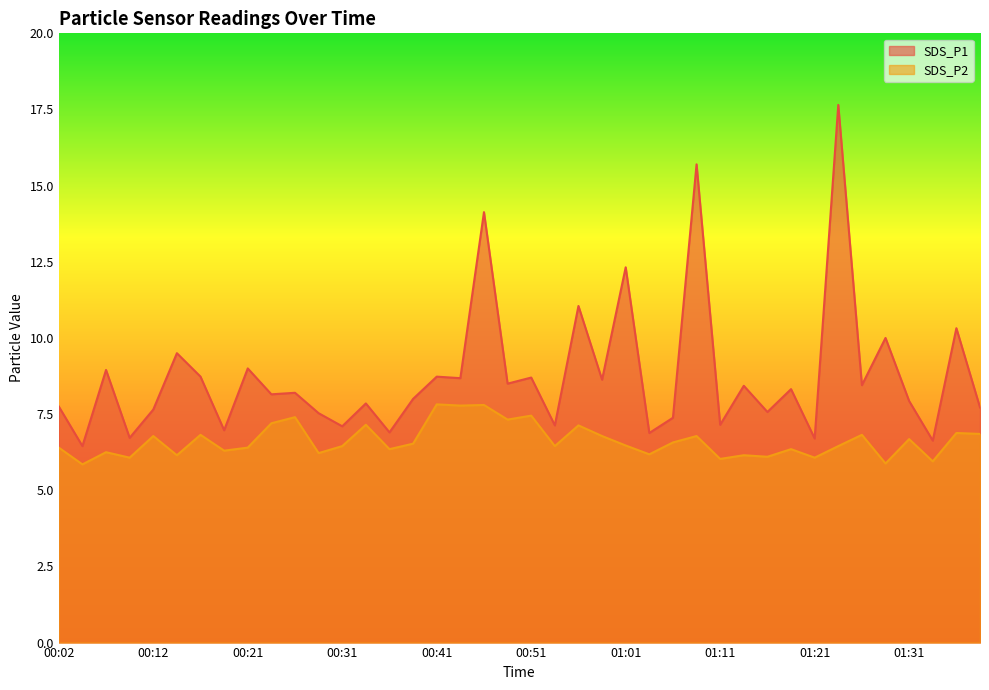

Where is SDS_P2 nearest to the value 6?

01:11